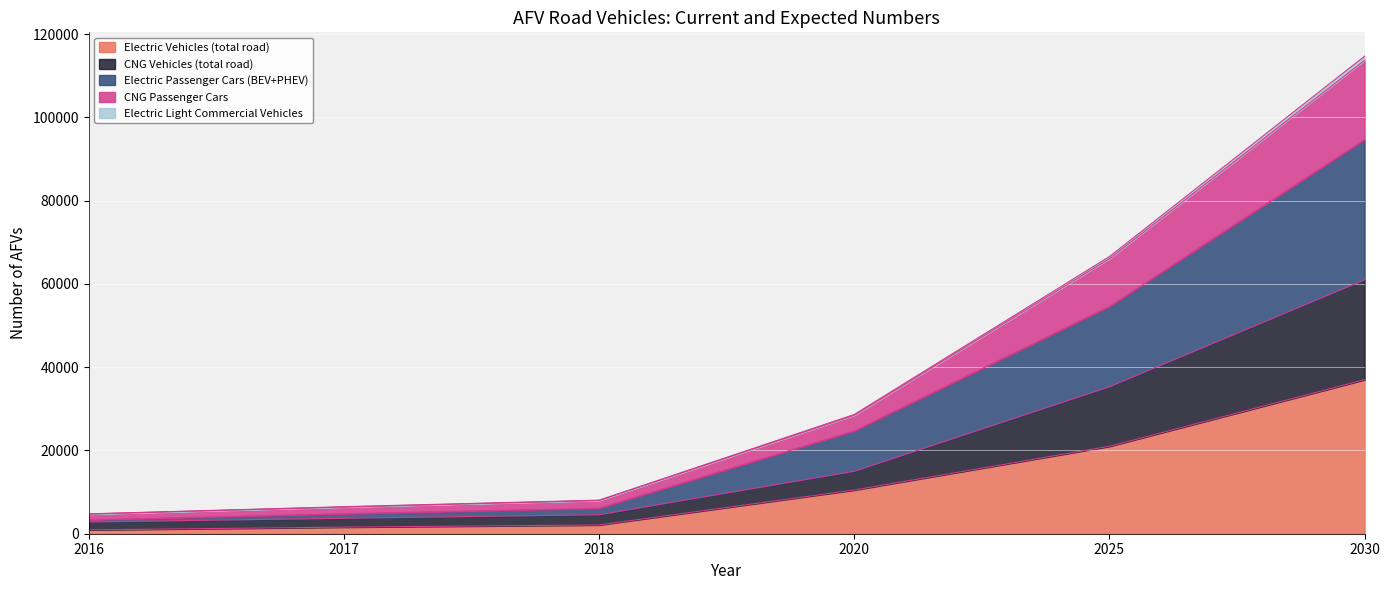

True or false: Electric Light Commercial Vehicles has a value of 11512 at 2017.

False